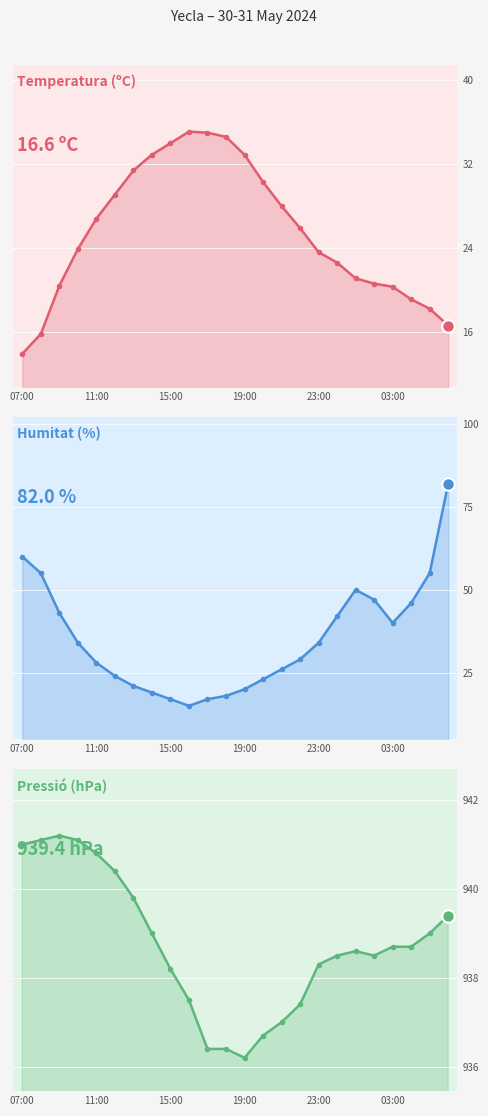

In Temperatura (ºC), how many points are higher than both neighbors (excluding endpoints)?

1